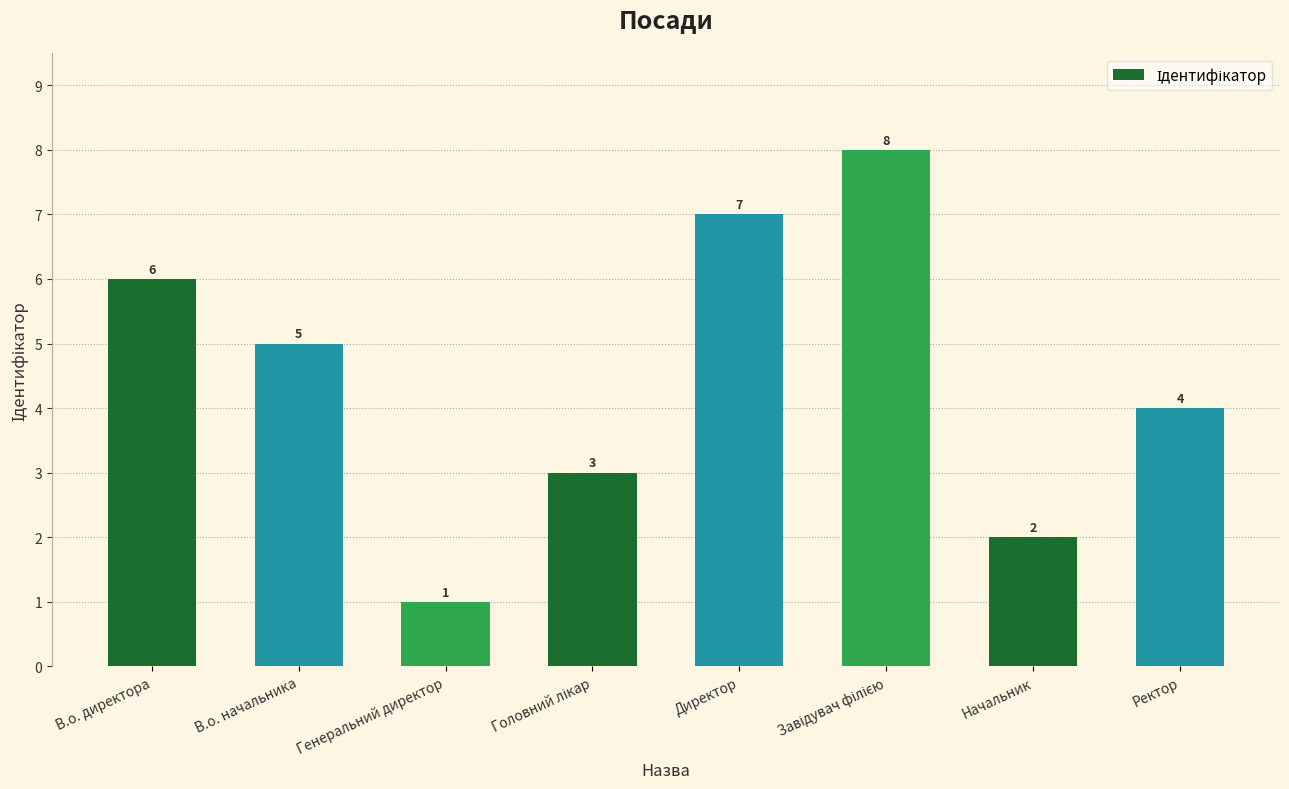

What is the minimum value shown in the chart?

1